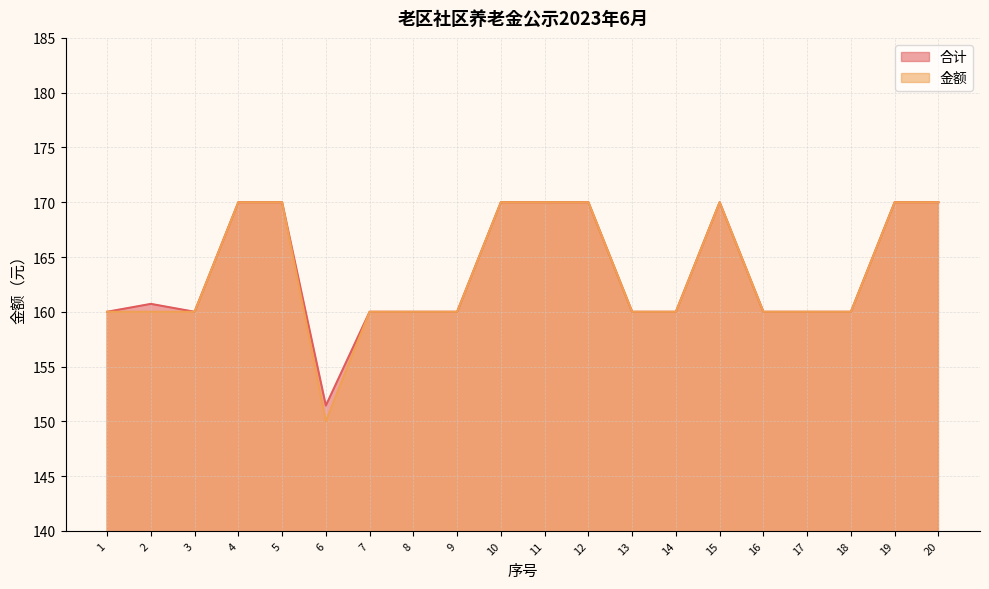

The value of 合计 at 14 is 160.0. True or false?

True